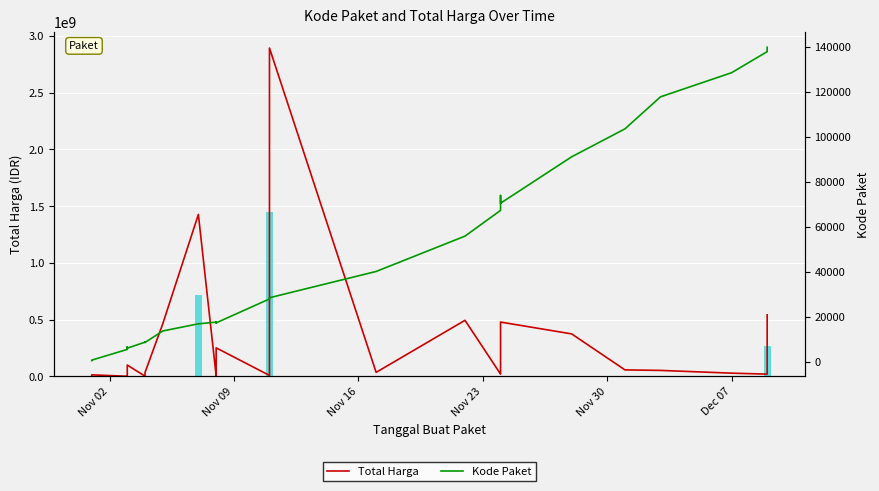

What is the difference between the maximum and minimum values in the Kode Paket series?

139353